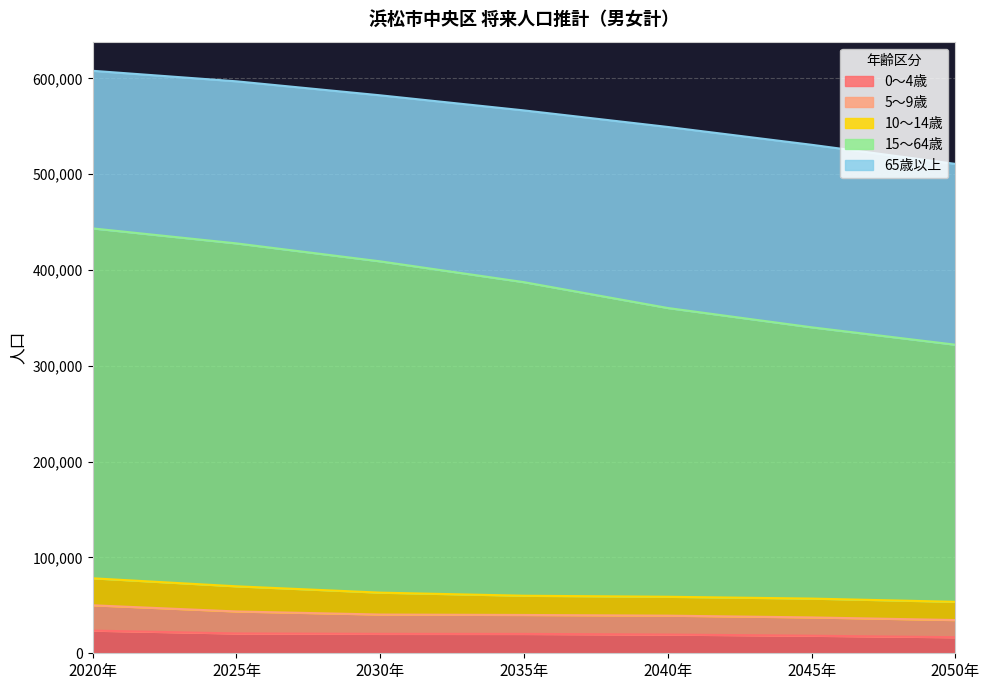

Does the chart display data point markers on the line(s)?

No